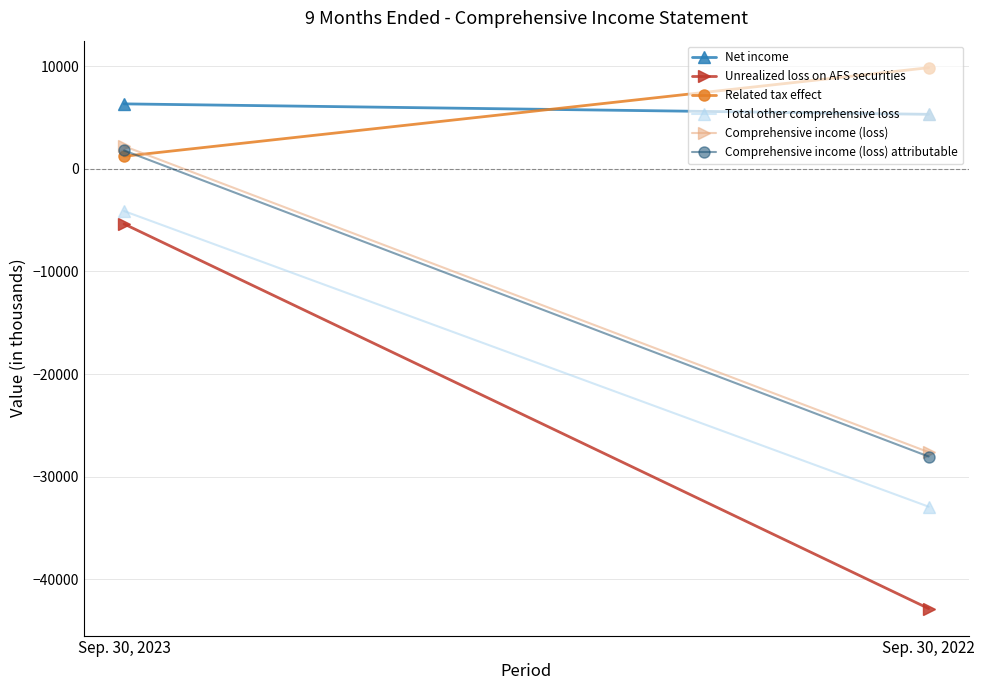

How many categories are shown in the chart?

2